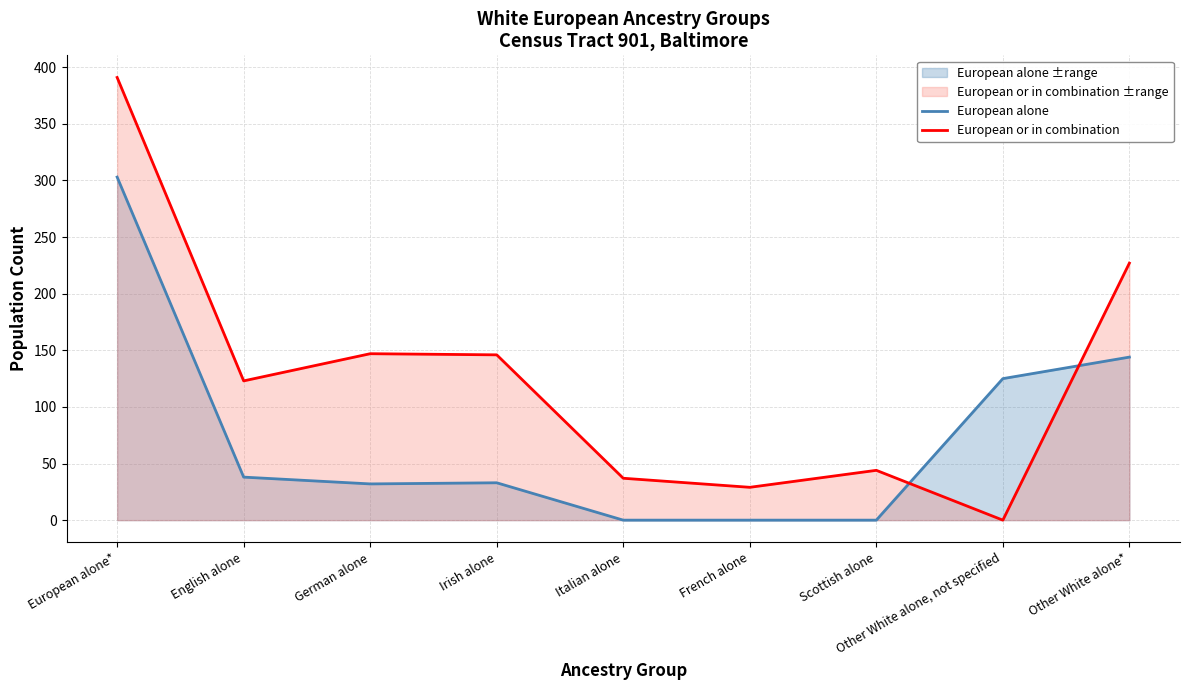

What is the average value of the European or in combination series?

127